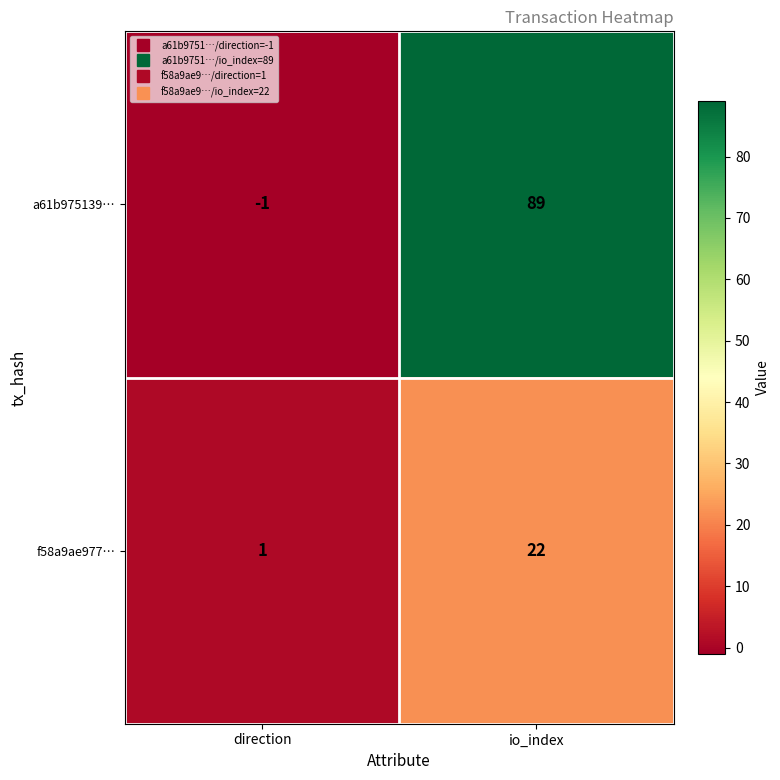

At which label is f58a9ae977… closest to 11?

direction